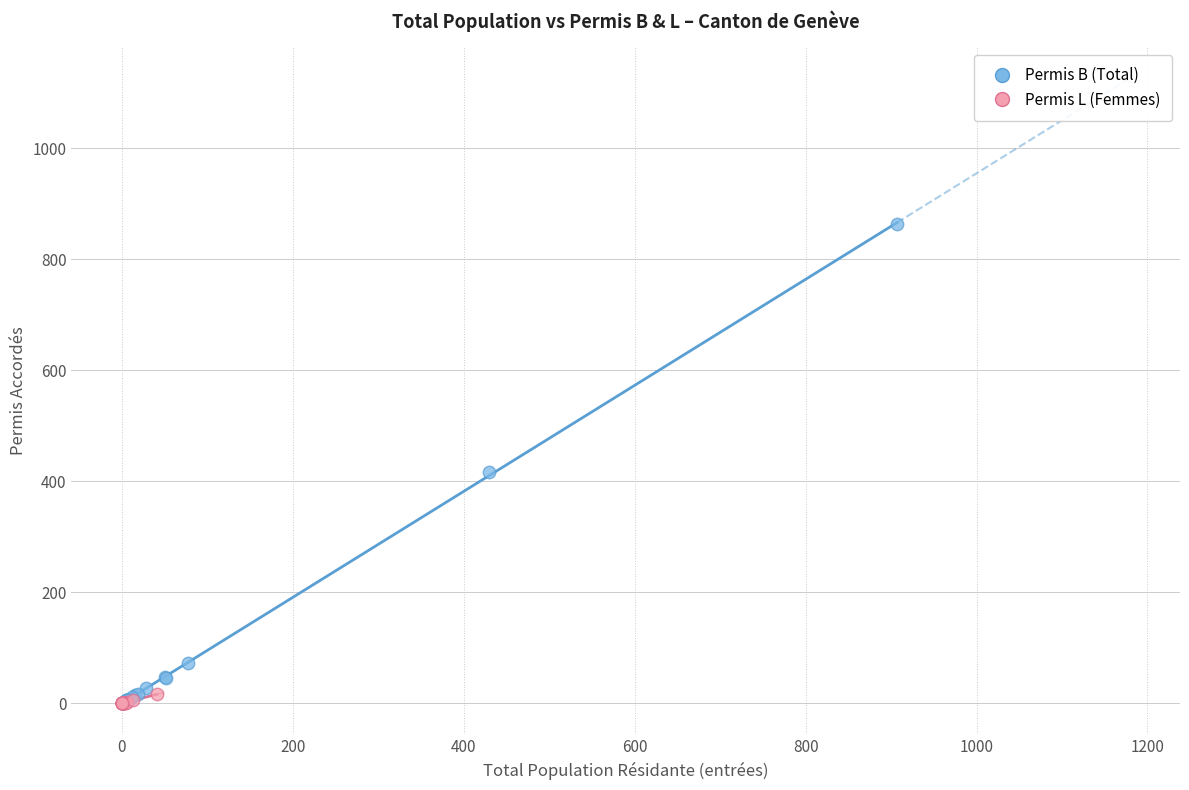

Which series contains the highest Y value?

Permis B (Total)